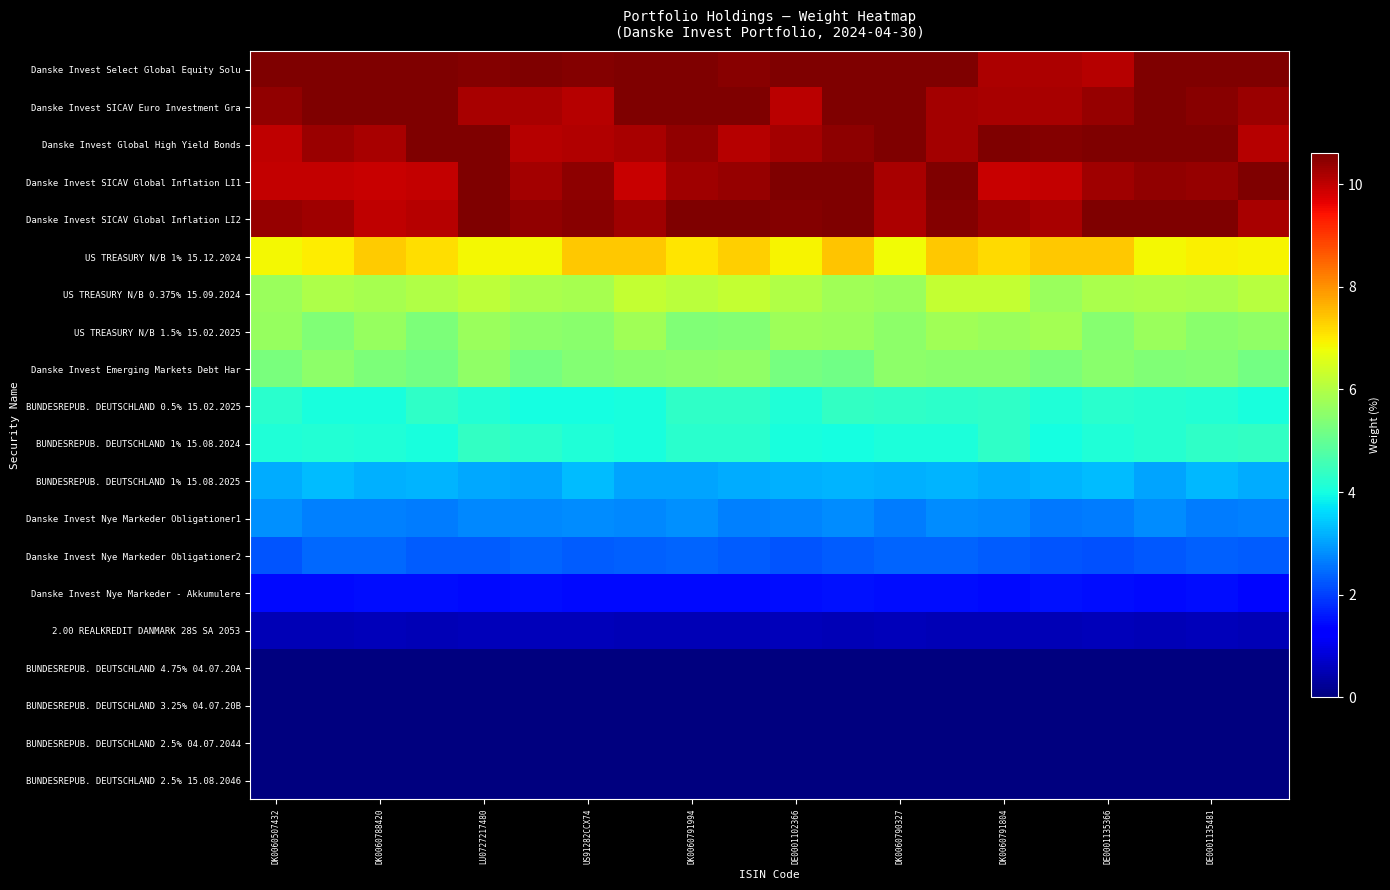

At how many categories does at least one series exceed 8?

20